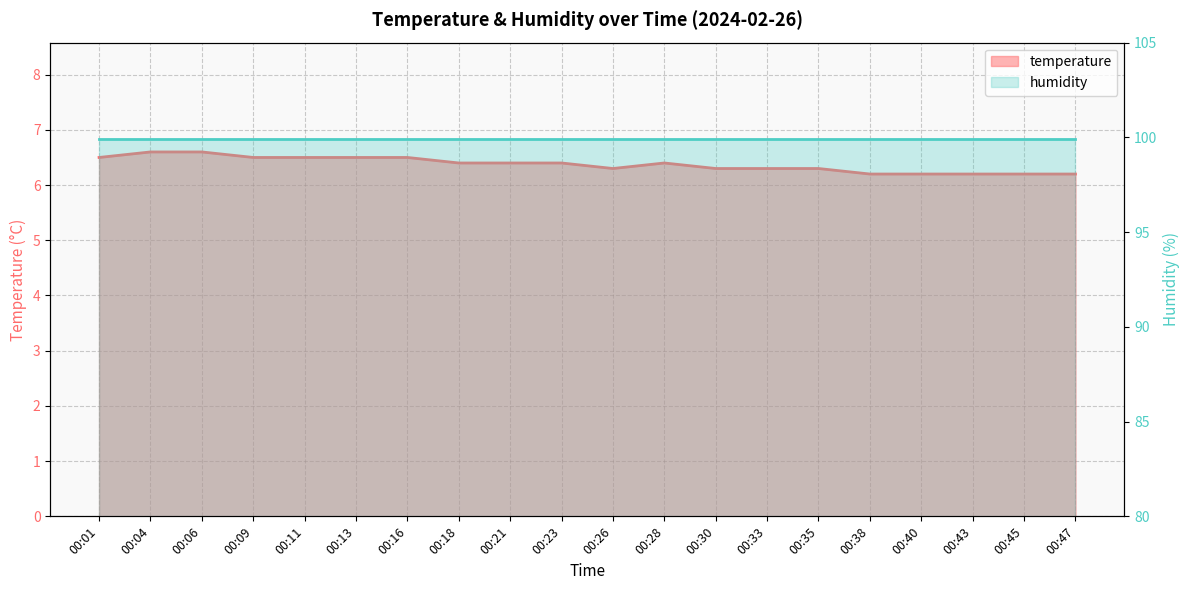

The chart shows a value of 8.4 at 00:38. True or false?

False